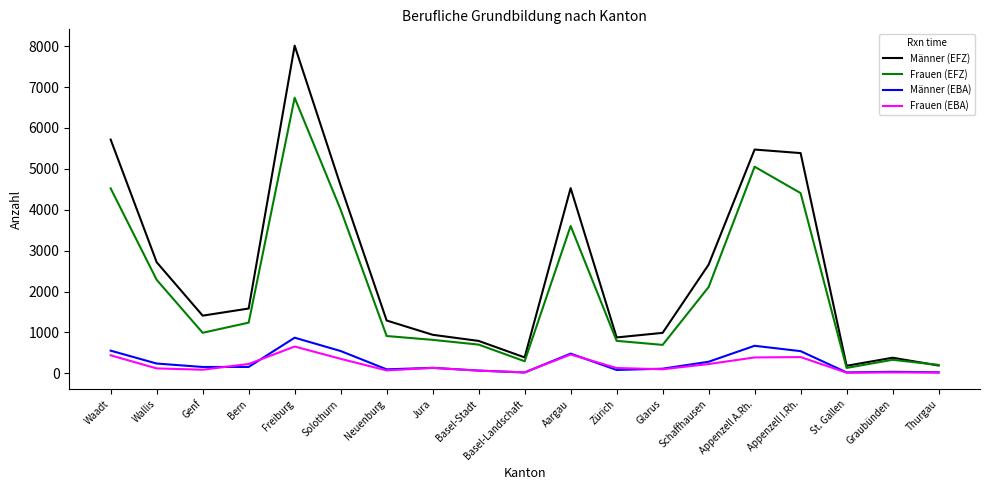

At which category does the chart reach its peak across all series?

Freiburg